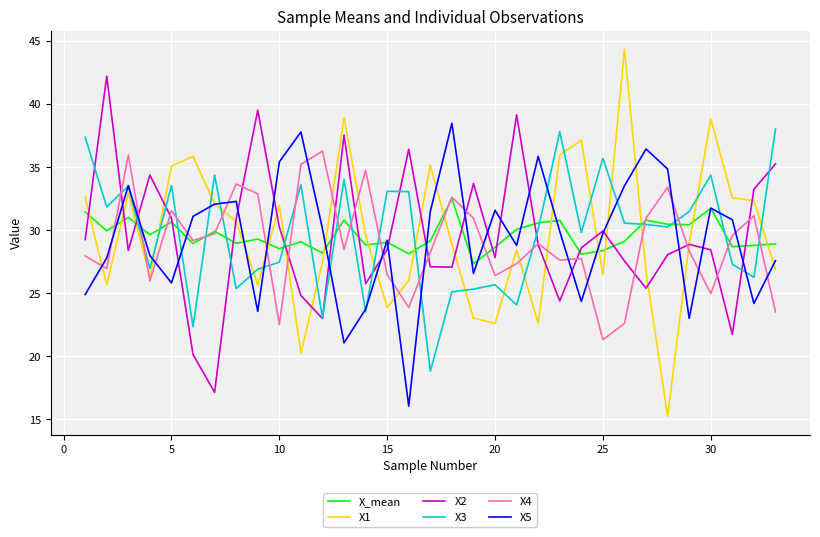

Which series has the widest spread of values?

X1